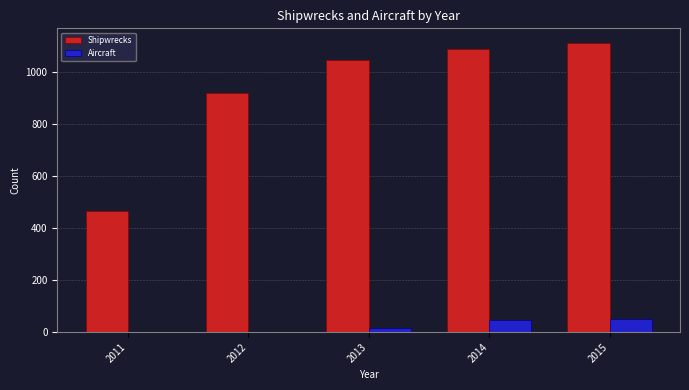

Reading left to right, what are all the values shown in this chart?

Shipwrecks: 2011=466	2012=919	2013=1047	2014=1089	2015=1112
Aircraft: 2011=0	2012=0	2013=15	2014=45	2015=50